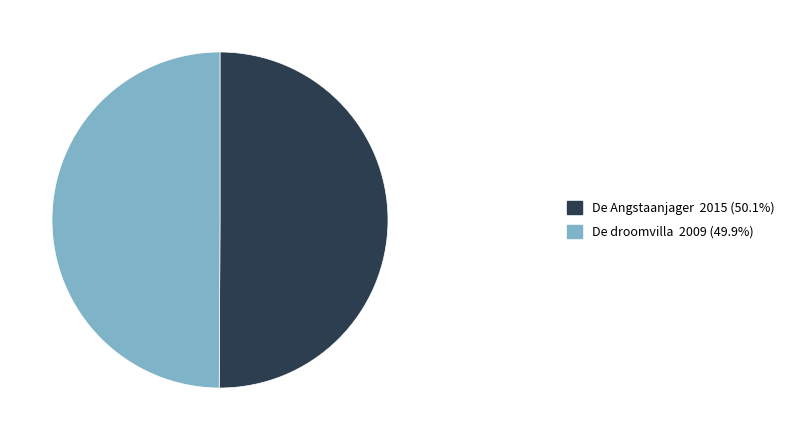

Combined, do De droomvilla and De Angstaanjager account for over 50%?

Yes